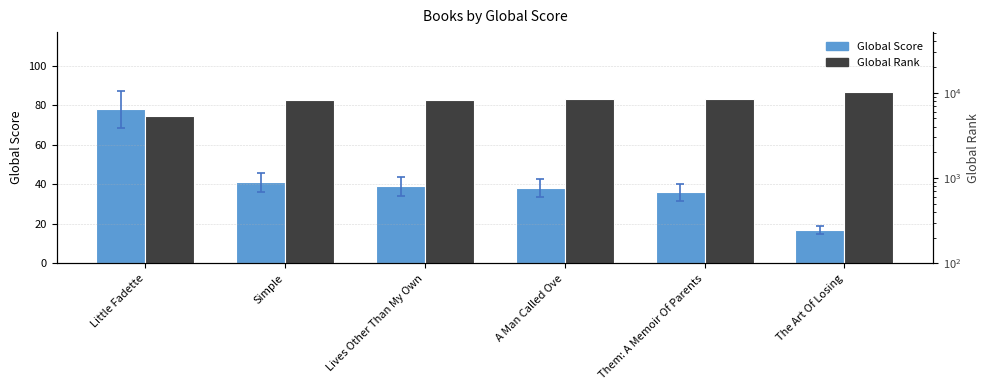

List the labels in order of Global Score value, smallest first.

The Art Of Losing, Them: A Memoir Of Parents, A Man Called Ove, Lives Other Than My Own, Simple, Little Fadette